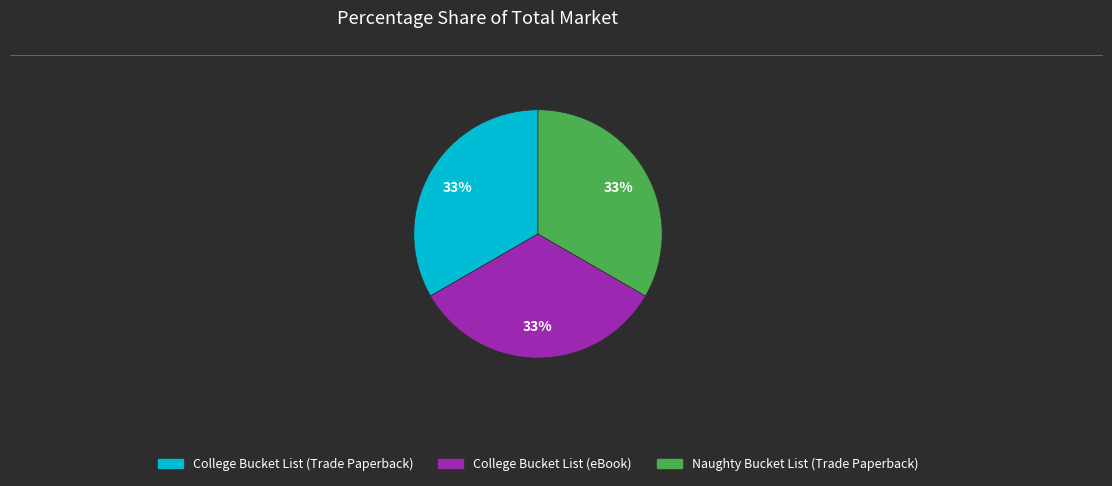

What percentage is the College Bucket List (Trade Paperback) slice, to the nearest percent?

33%